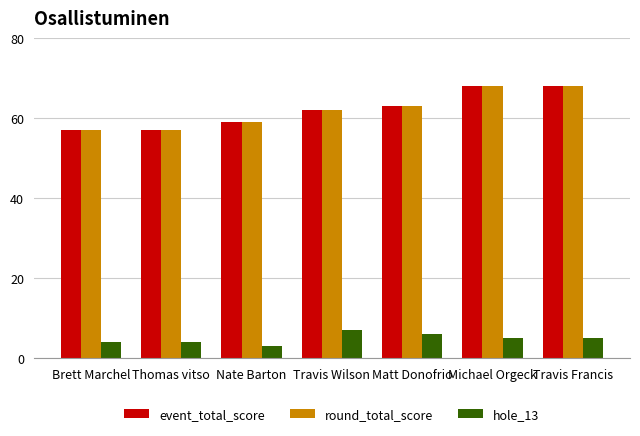

Where is event_total_score nearest to the value 62?

Travis Wilson